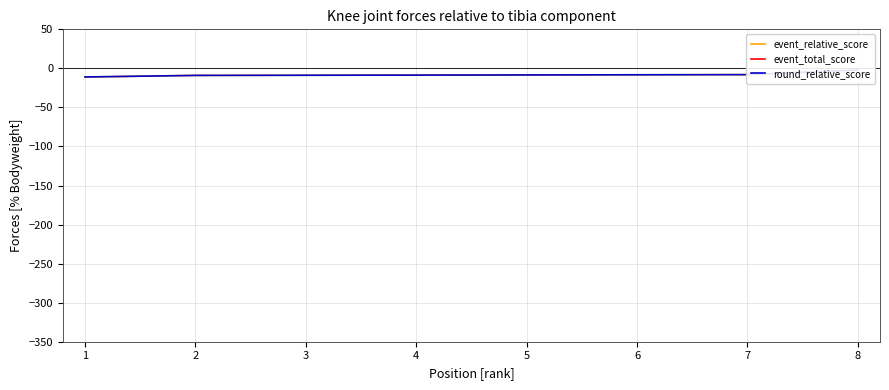

How many lines are shown in the chart?

3